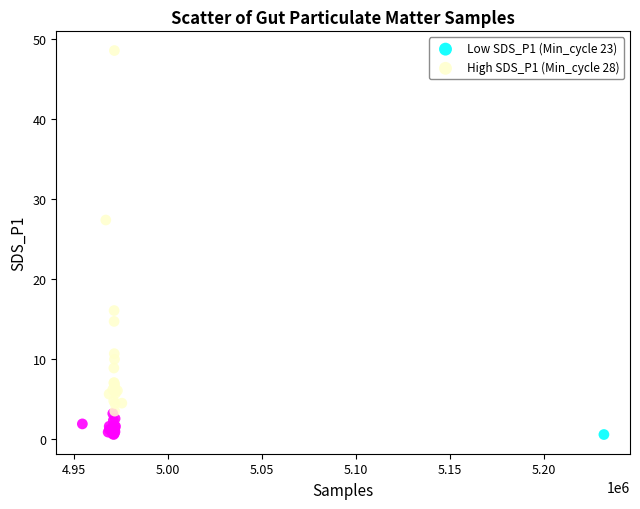

Which series reaches the minimum Y coordinate?

Low SDS_P1 (Min_cycle 23)